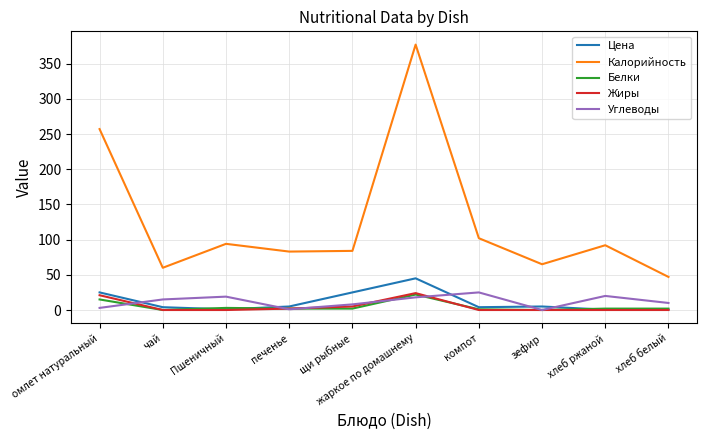

Which series has the largest total across all categories?

Калорийность